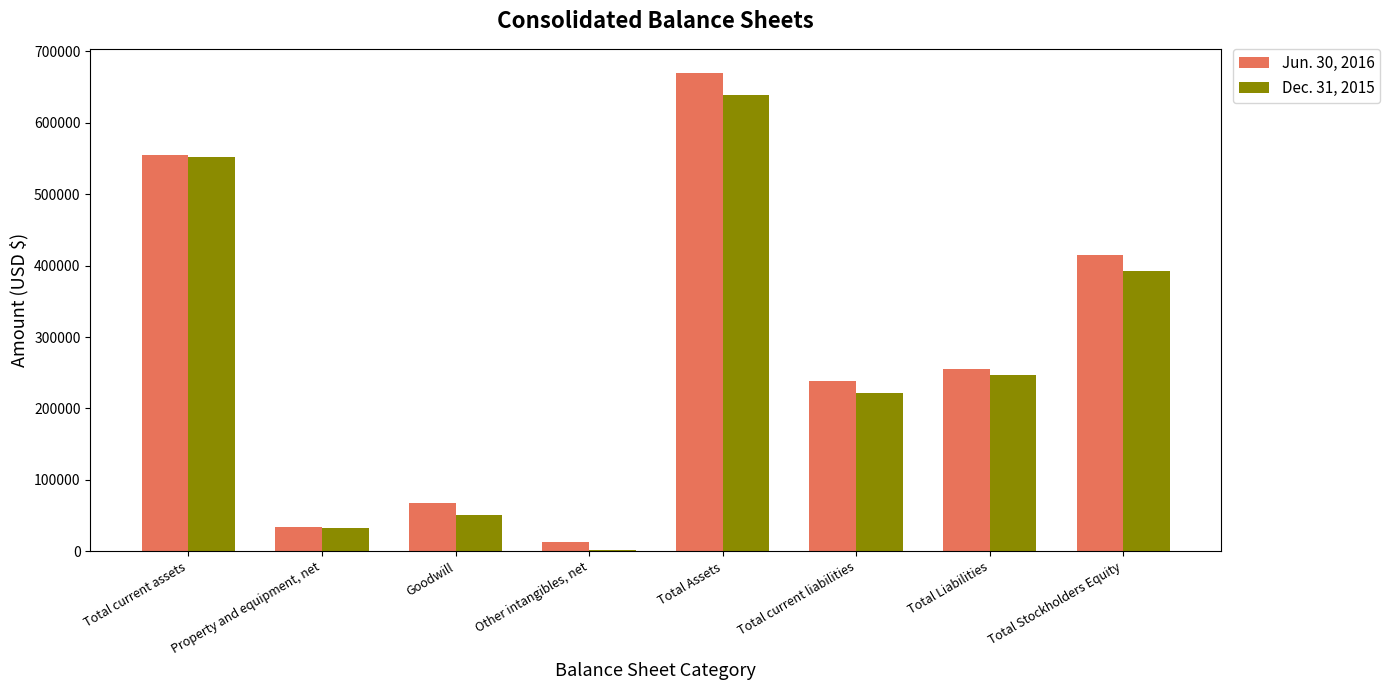

What is the sum of the Jun. 30, 2016 values at Total Liabilities and Total Assets?

925266